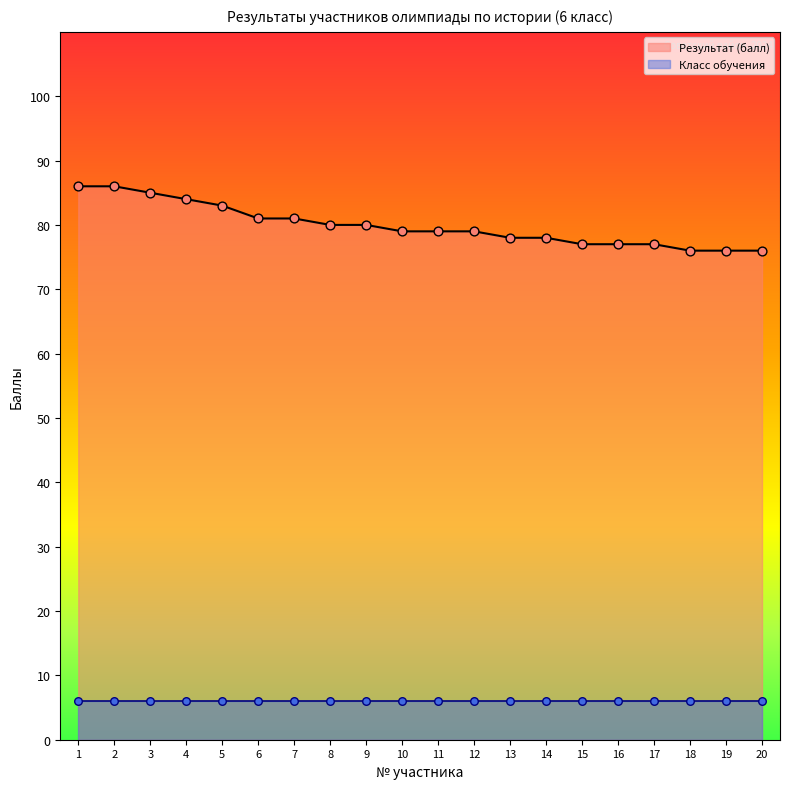

What is the change in value from 1 to 8?

-6